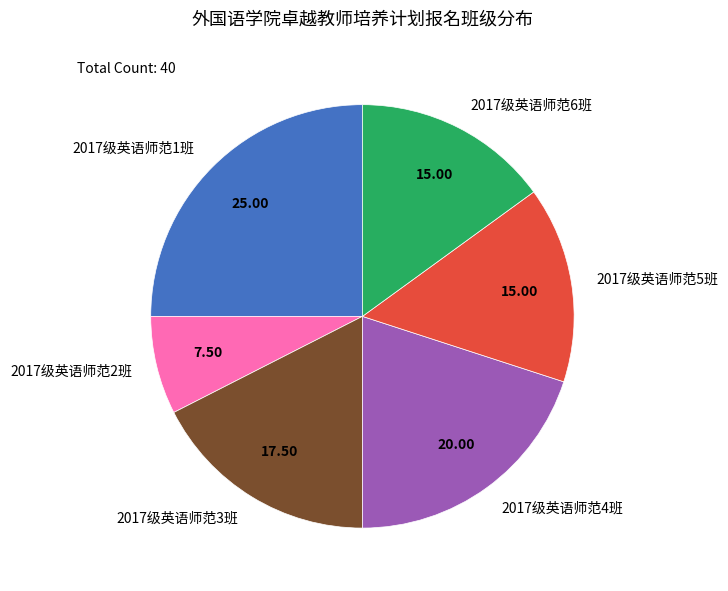

Does 2017级英语师范2班 account for over 50% of the chart?

No